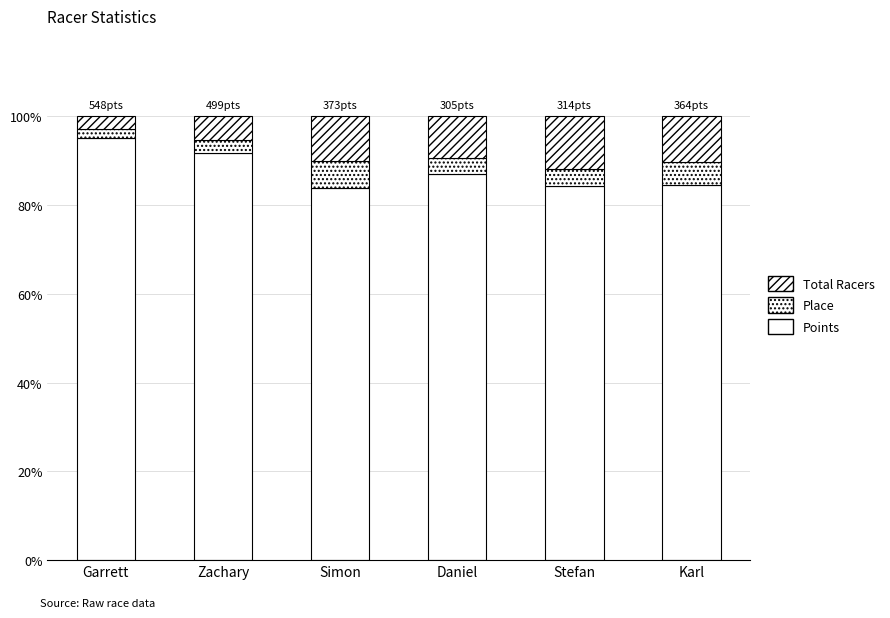

How many values in the Points series exceed 86?

3